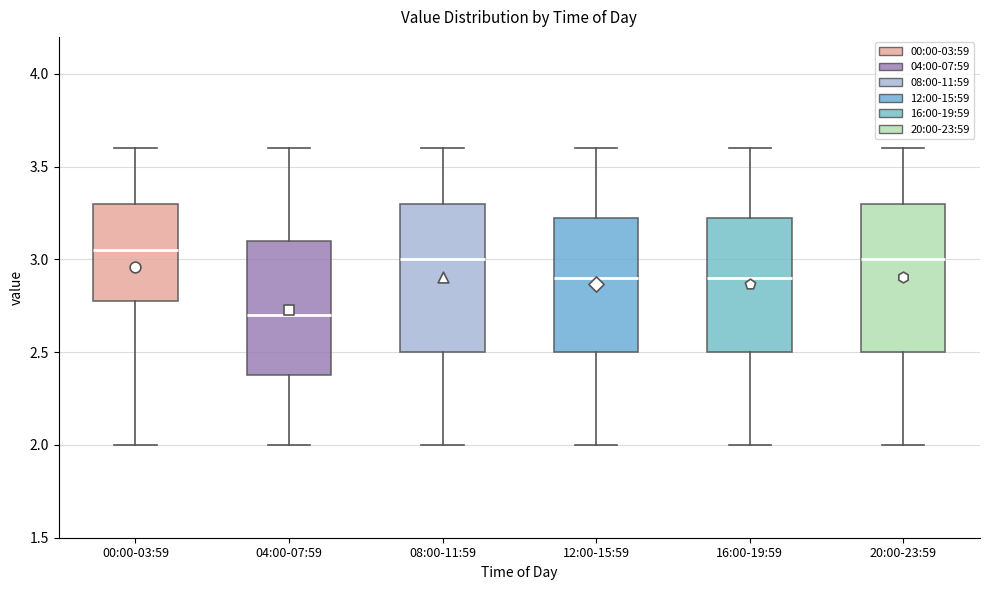

Where does the upper whisker of the box for 12:00-15:59 end on the y-axis? The values are not printed on the chart, so give them approximately, as read against the axis.

3.60